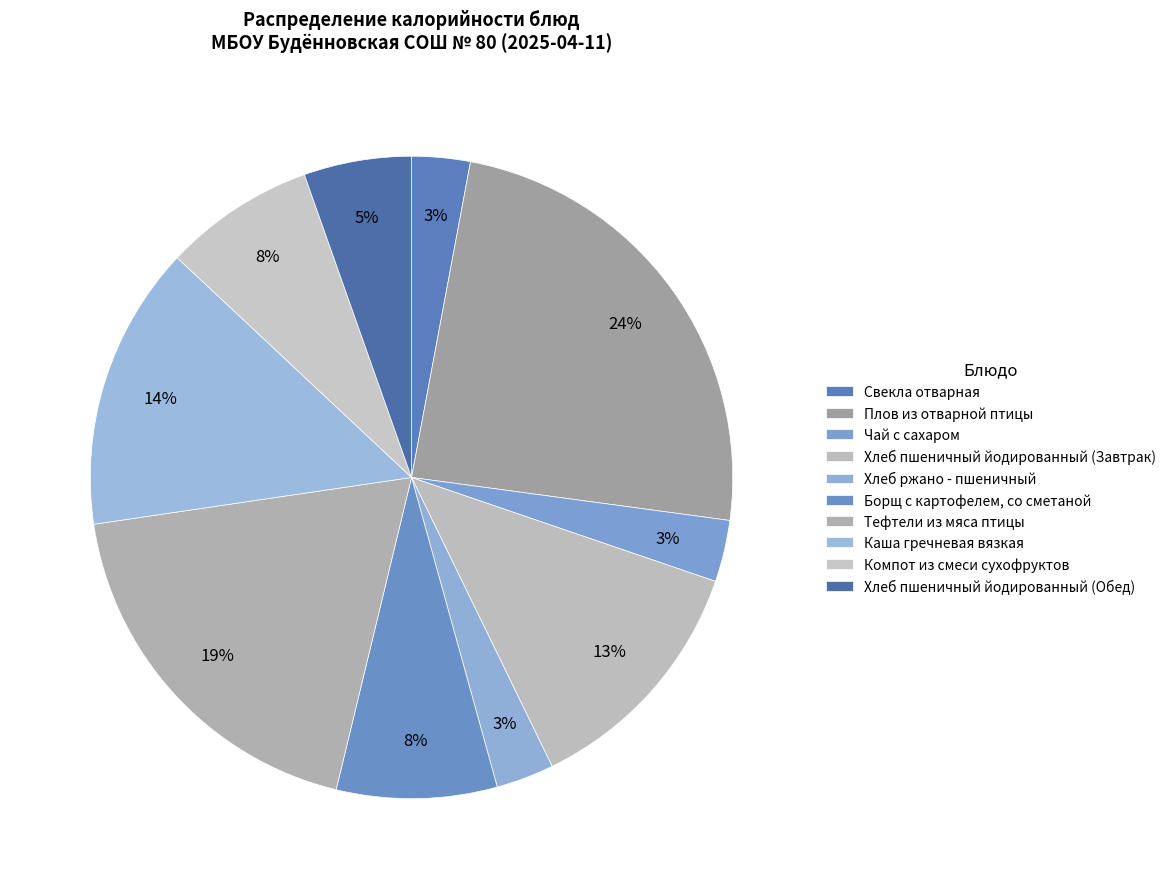

To the nearest percent, what portion does Тефтели из мяса птицы represent?

19%